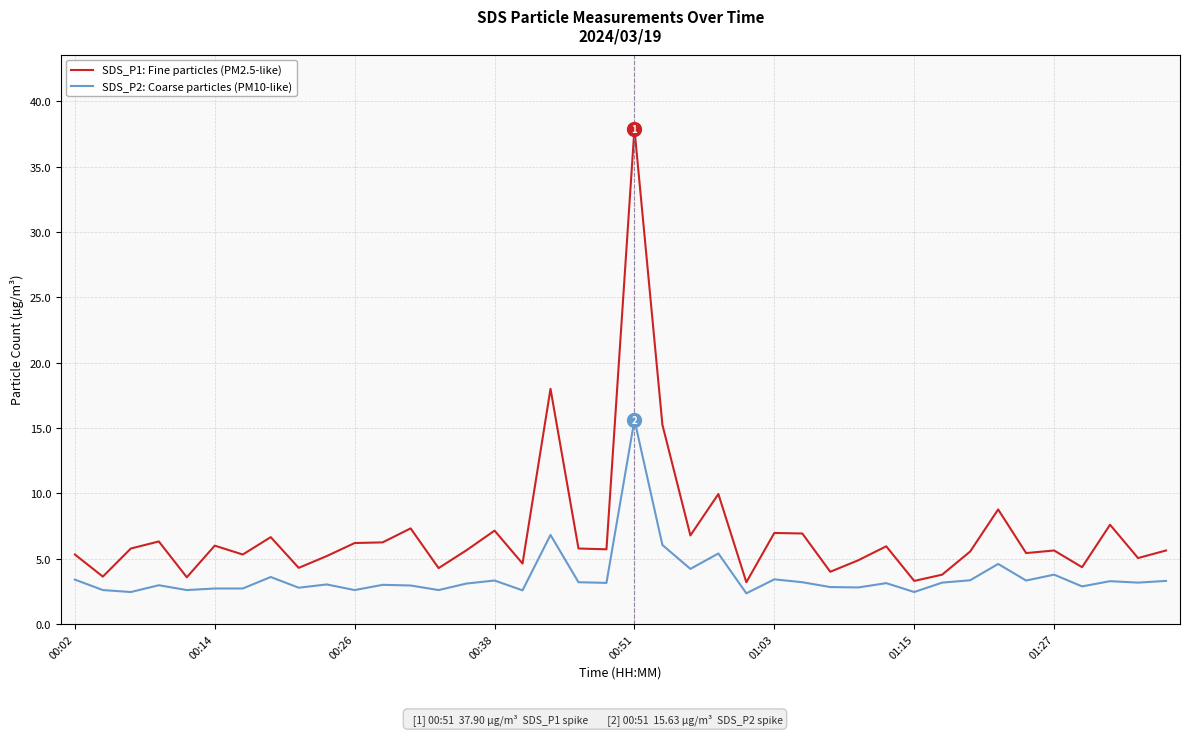

What is the difference between the maximum and minimum values in the SDS_P1: Fine particles (PM2.5-like) series?

34.7